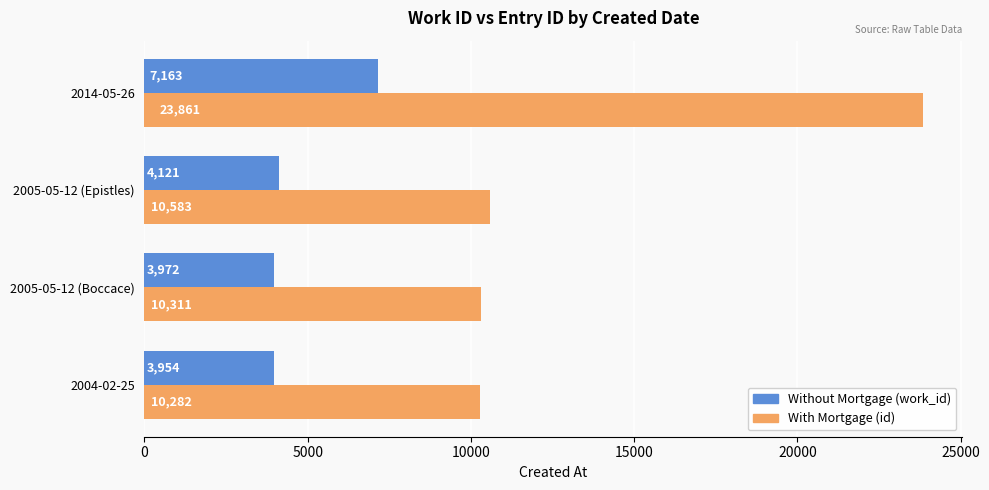

List the series in order of their overall mean, highest first.

With Mortgage (id), Without Mortgage (work_id)